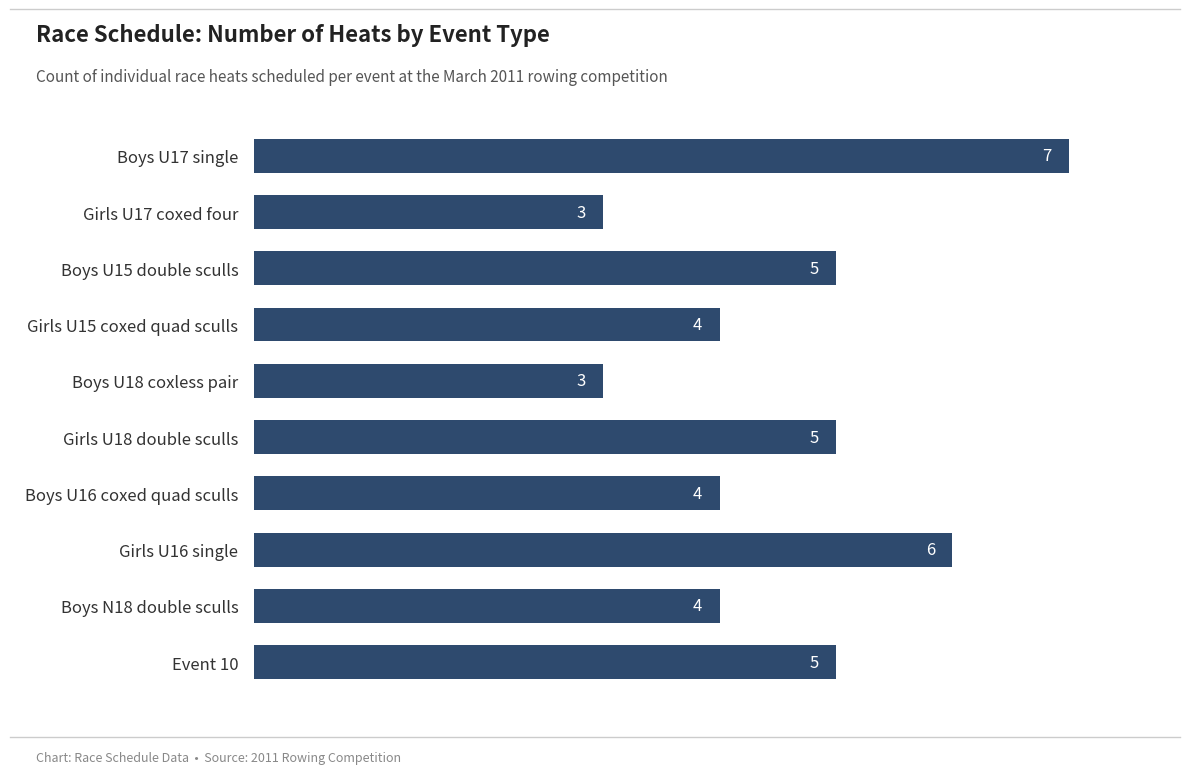

Reading top to bottom, what are all the values shown in this chart?

Boys U17 single=7	Girls U17 coxed four=3	Boys U15 double sculls=5	Girls U15 coxed quad sculls=4	Boys U18 coxless pair=3	Girls U18 double sculls=5	Boys U16 coxed quad sculls=4	Girls U16 single=6	Boys N18 double sculls=4	Event 10=5